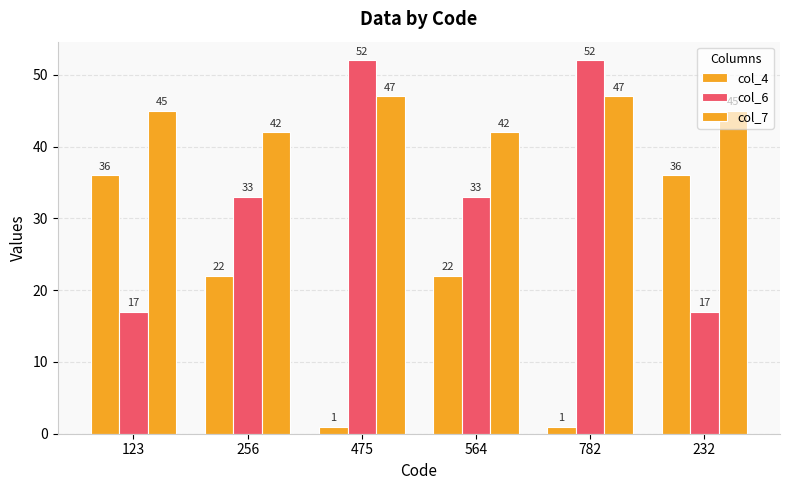

True or false: col_7 has a value of 77 at 782.

False